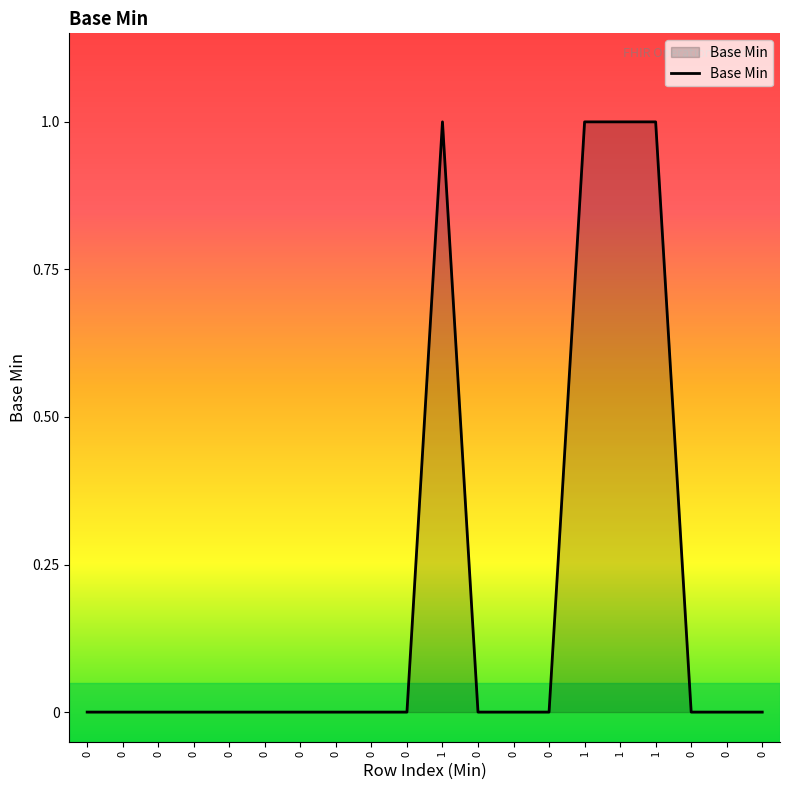

True or false: there are more than 0 points higher than both neighbors.

True